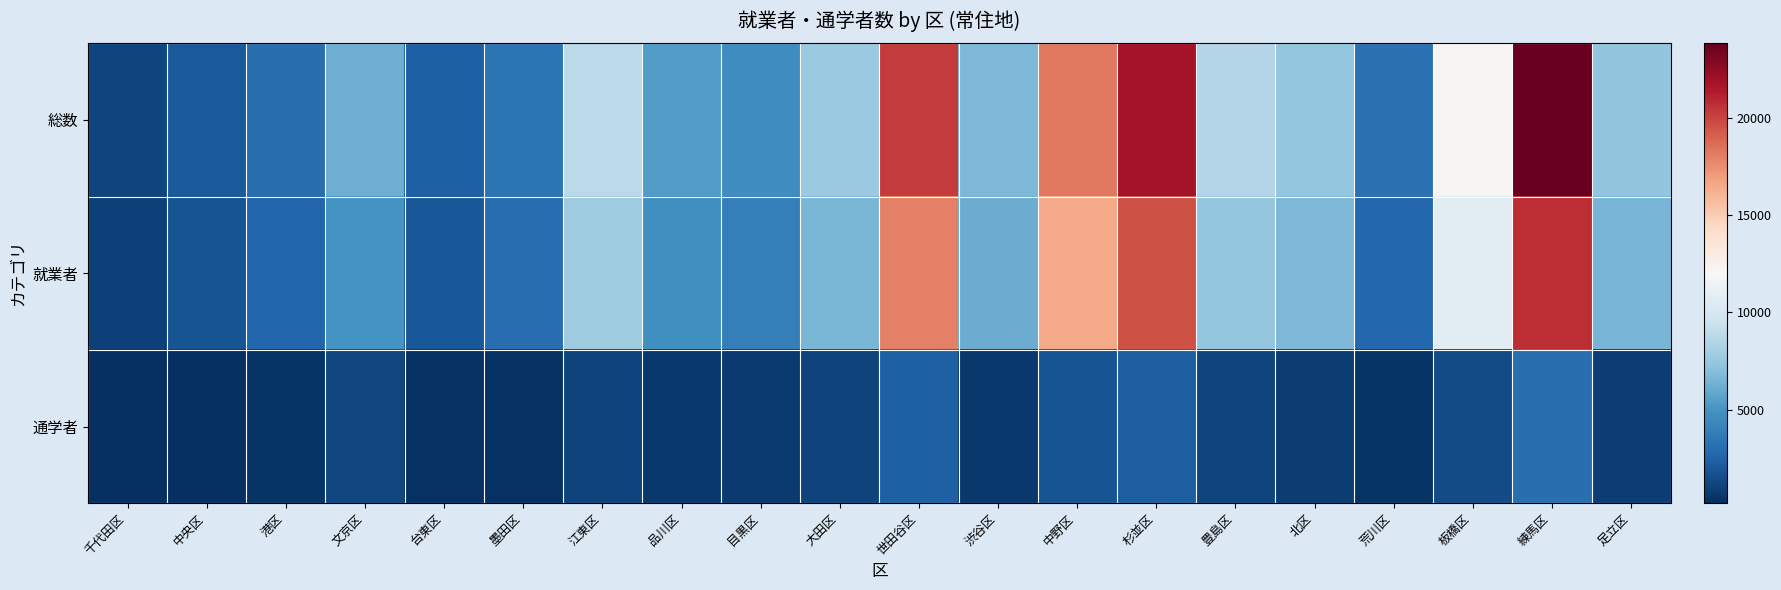

Reading left to right, extract all data points from this chart.

総数: 千代田区=1159	中央区=2036	港区=3098	文京区=6202	台東区=2356	墨田区=3387	江東区=8856	品川区=5369	目黒区=4685	大田区=7647	世田谷区=20311	渋谷区=6700	中野区=18242	杉並区=21849	豊島区=8578	北区=7461	荒川区=3154	板橋区=12123	練馬区=23829	足立区=7384
就業者: 千代田区=970	中央区=1801	港区=2659	文京区=4988	台東区=2007	墨田区=3019	江東区=7814	品川区=4767	目黒区=3965	大田区=6604	世田谷区=17998	渋谷区=6140	中野区=16445	杉並区=19581	豊島区=7445	北区=6671	荒川区=2739	板橋区=10705	練馬区=20756	足立区=6514
通学者: 千代田区=189	中央区=235	港区=439	文京区=1214	台東区=349	墨田区=368	江東区=1042	品川区=602	目黒区=720	大田区=1043	世田谷区=2313	渋谷区=560	中野区=1797	杉並区=2268	豊島区=1133	北区=790	荒川区=415	板橋区=1418	練馬区=3073	足立区=870